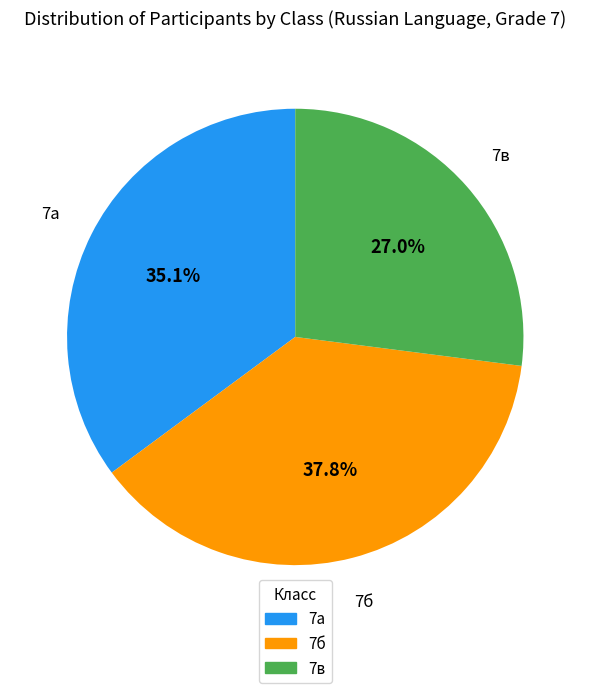

What is the total percentage of 7б and 7а?

73.0%